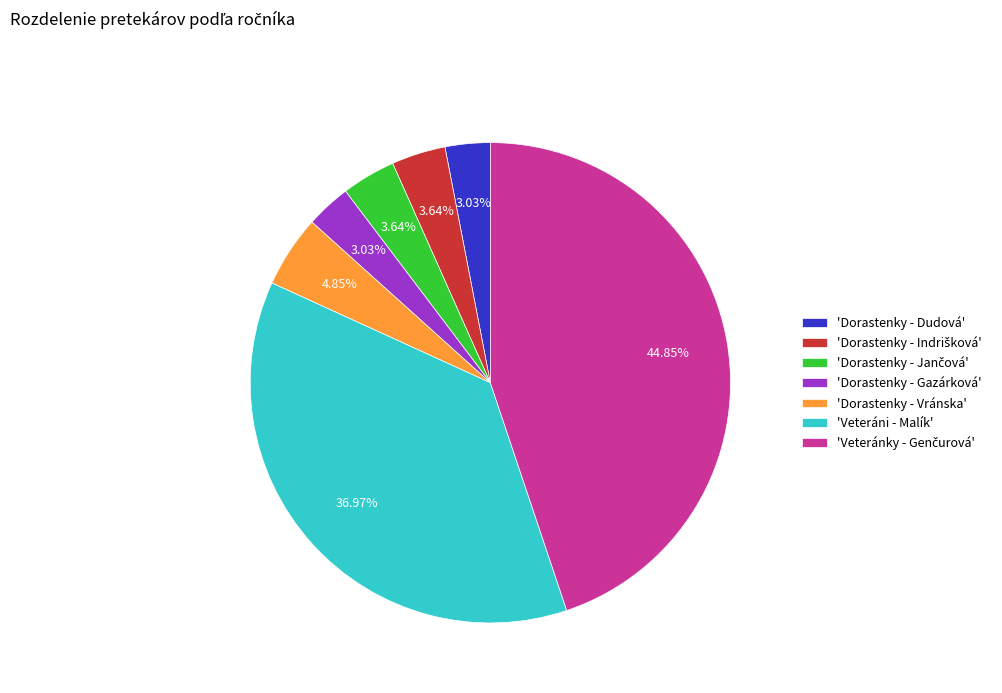

Is there any slice that represents more than half of the pie?

No